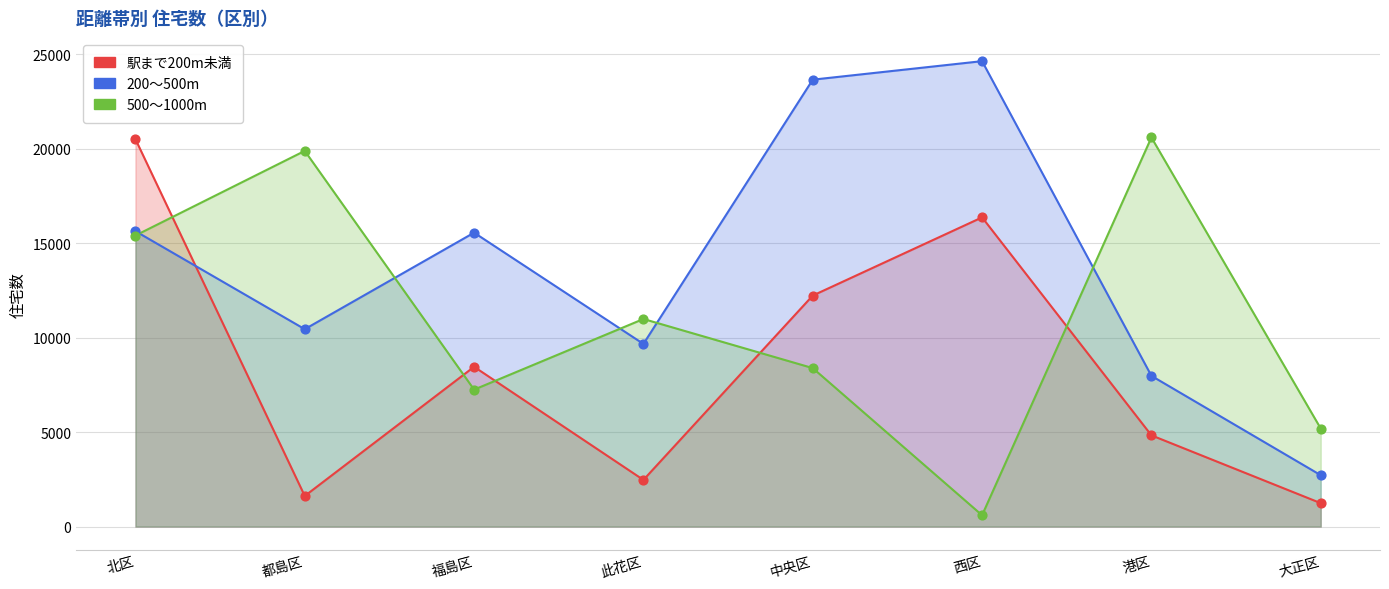

Which series contains the highest Y value?

200～500m